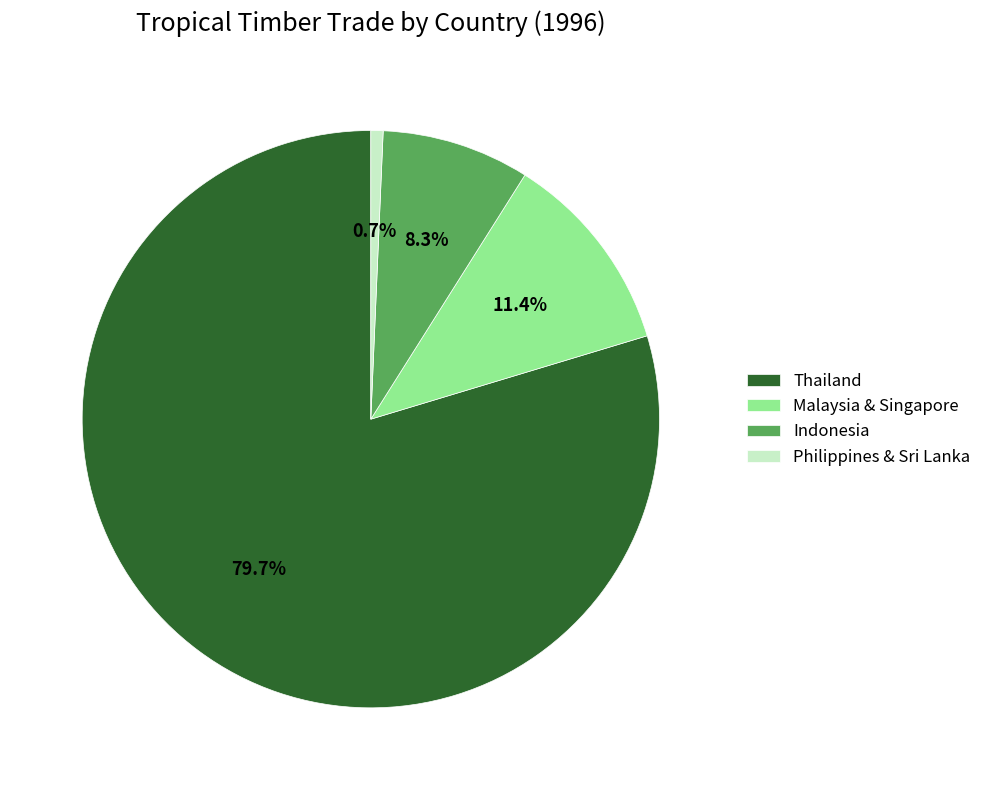

Is it true that Thailand is 68% of the pie?

False